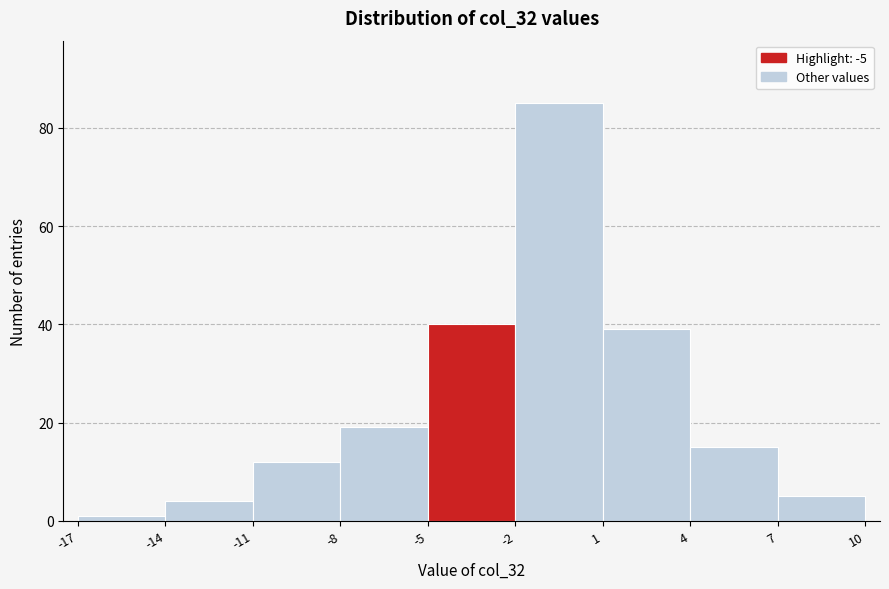

Over which range of the x-axis is the bar tallest?

-2 to 1